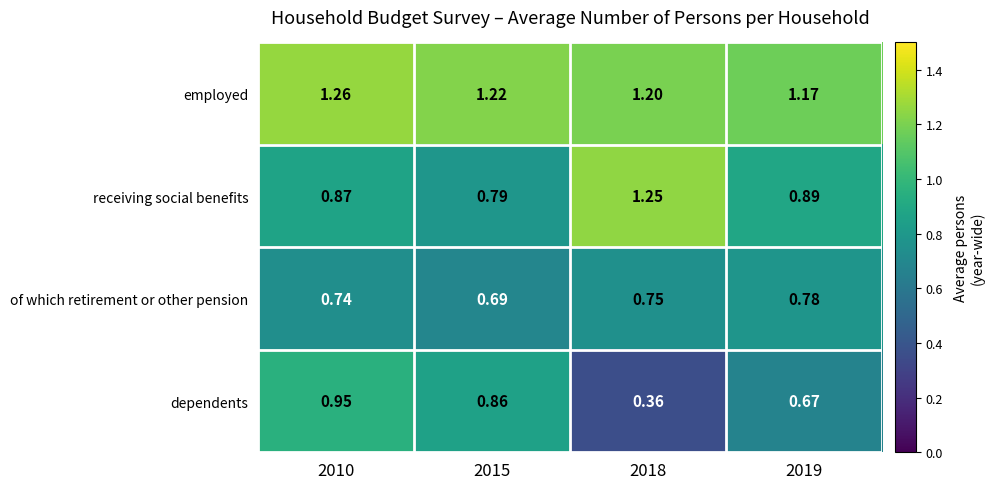

Rank the series at 2010 from highest to lowest value.

employed, dependents, receiving social benefits, of which retirement or other pension